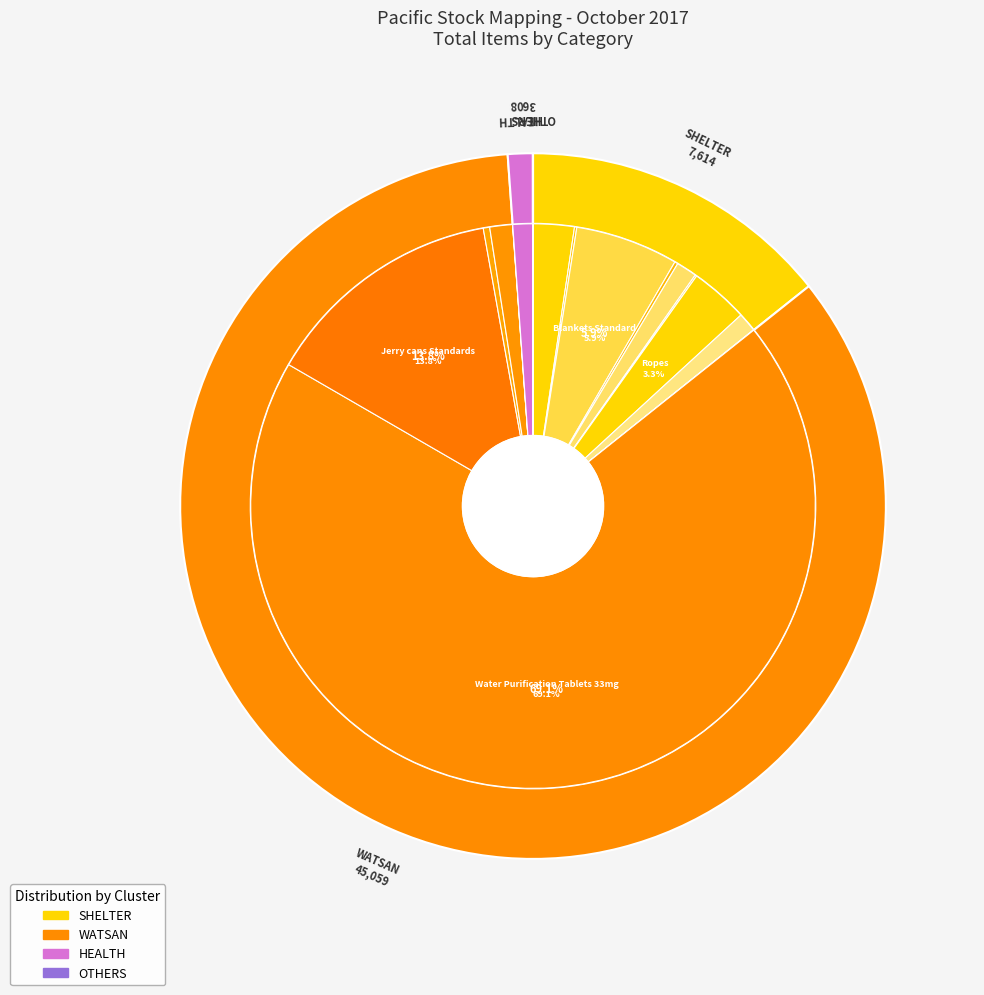

Is it true that Kitchen sets Standard is 10% of the pie?

False